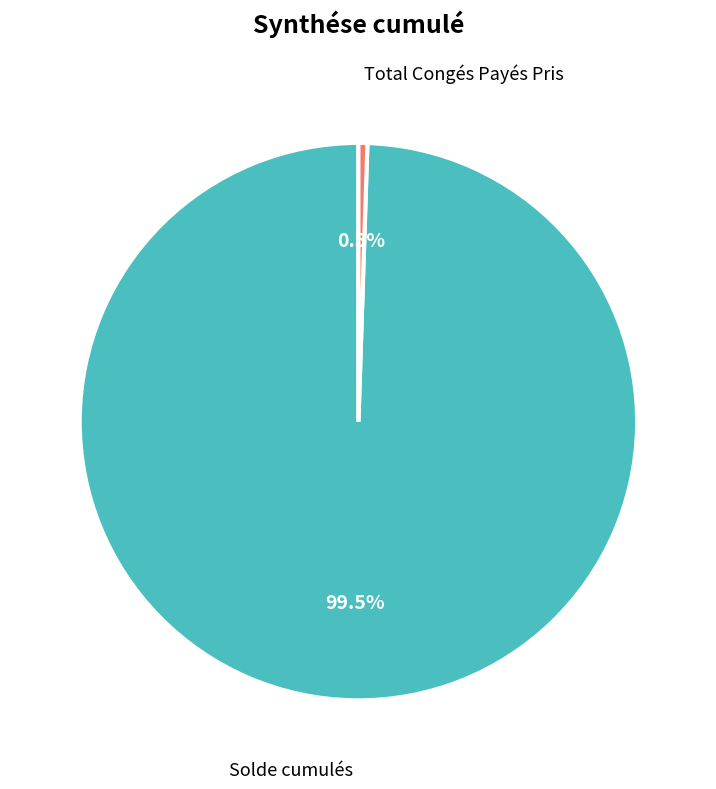

To the nearest percent, what is the difference between the Total Congés Payés Pris and Solde cumulés slice percentages?

99%